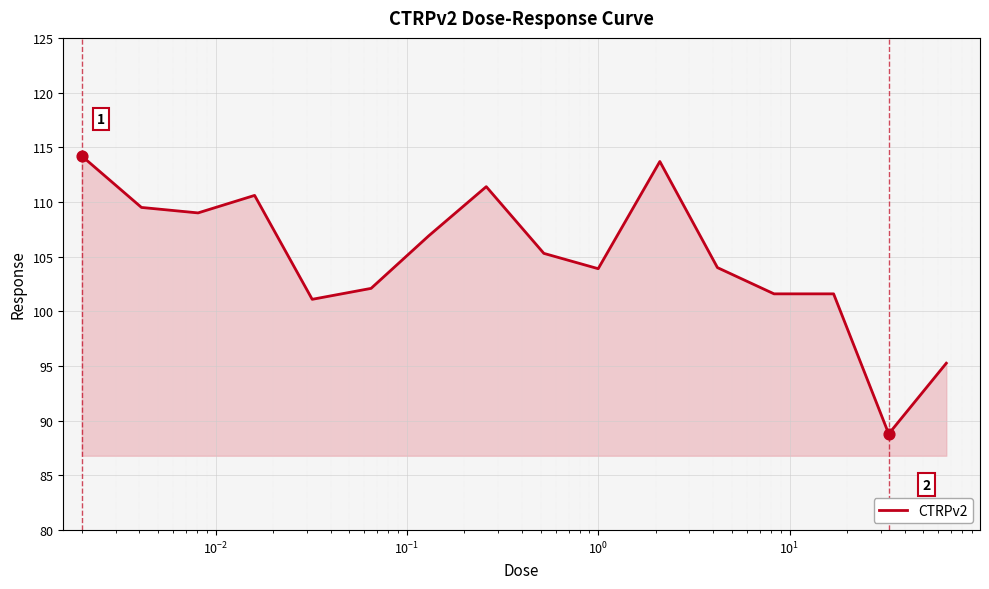

What is the difference between the maximum and minimum values?

25.4